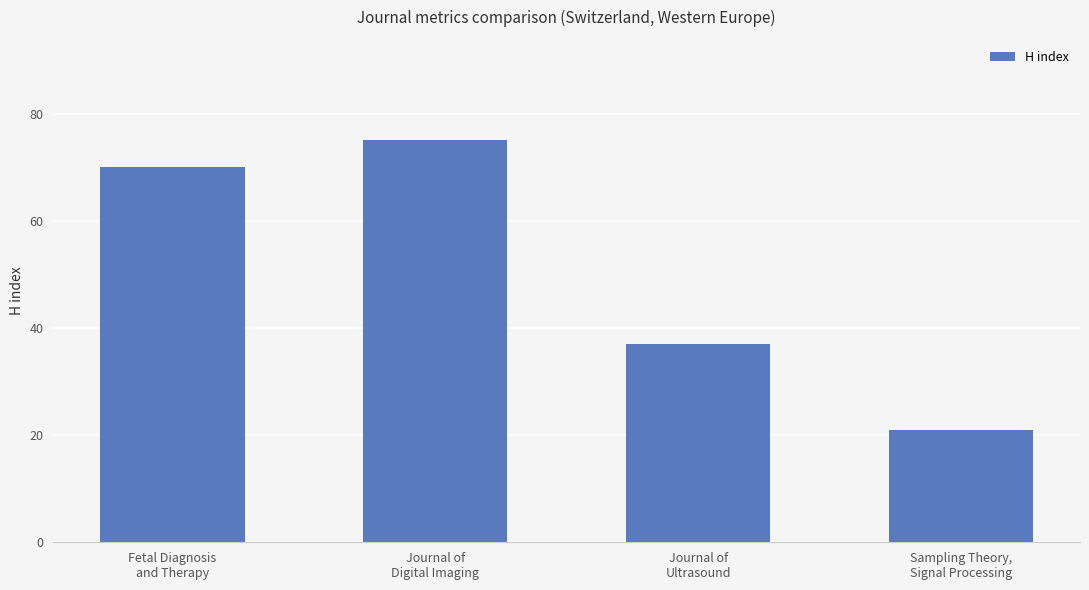

Rank the categories by value from lowest to highest.

Sampling Theory,
Signal Processing, Journal of
Ultrasound, Fetal Diagnosis
and Therapy, Journal of
Digital Imaging